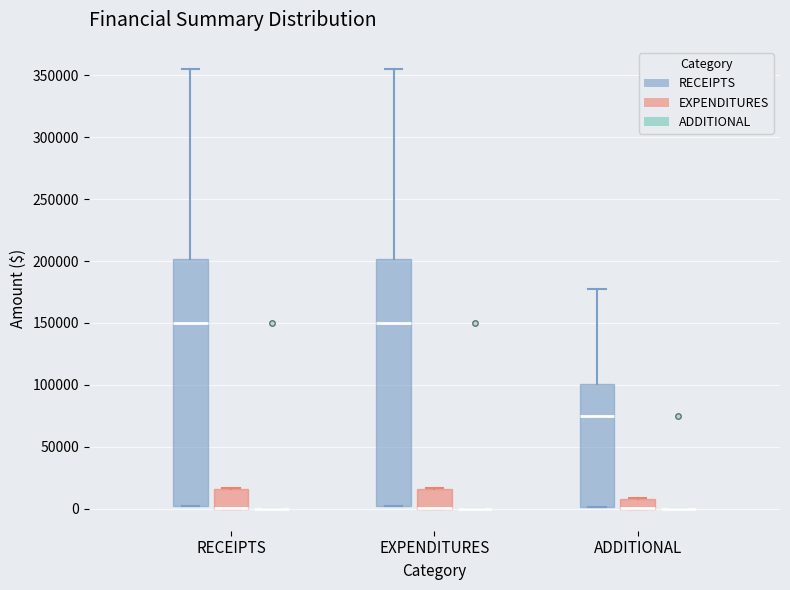

Reading left to right, transcribe this box plot: for each box, give where its median line is, the range the box spans, and where its two whiskers end, as read against the y-axis. The values are not printed on the chart, so give them approximately, as read against the axis.

RECEIPTS (RECEIPTS): median 150000, box 0 to 200000, whiskers 0 to 355000
RECEIPTS (EXPENDITURES): median 0 (drawn on the box's lower edge), box 0 to 15000, whiskers 0 to 15000
RECEIPTS (ADDITIONAL): box collapsed to a line at 0, whiskers 0 to 0
EXPENDITURES (RECEIPTS): median 150000, box 0 to 200000, whiskers 0 to 355000
EXPENDITURES (EXPENDITURES): median 0 (drawn on the box's lower edge), box 0 to 15000, whiskers 0 to 15000
EXPENDITURES (ADDITIONAL): box collapsed to a line at 0, whiskers 0 to 0
ADDITIONAL (RECEIPTS): median 75000, box 0 to 100000, whiskers 0 to 180000
ADDITIONAL (EXPENDITURES): median 0 (drawn on the box's lower edge), box 0 to 10000, whiskers 0 to 10000
ADDITIONAL (ADDITIONAL): box collapsed to a line at 0, whiskers 0 to 0